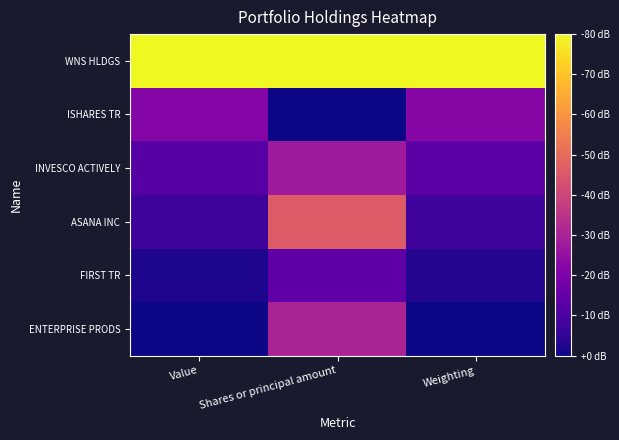

Between Shares or principal amount and Value, which is larger?

Shares or principal amount